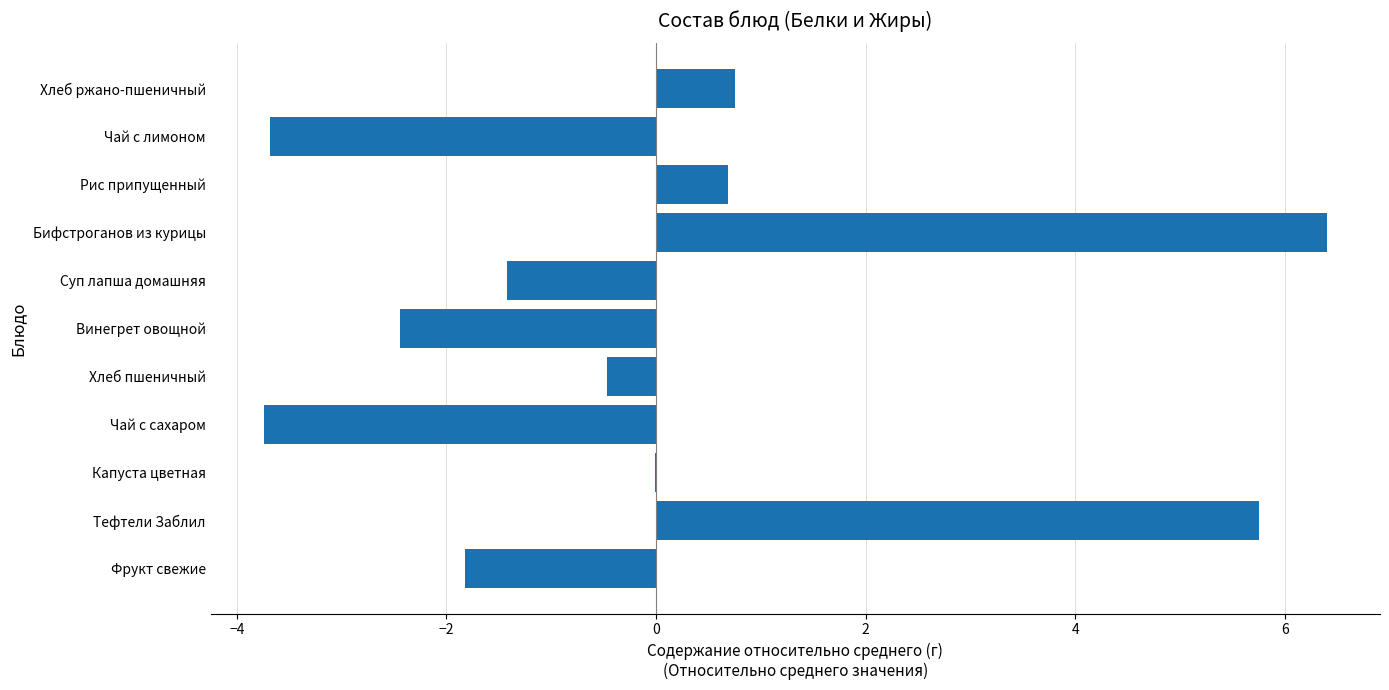

What is the maximum value shown in the chart?

6.4